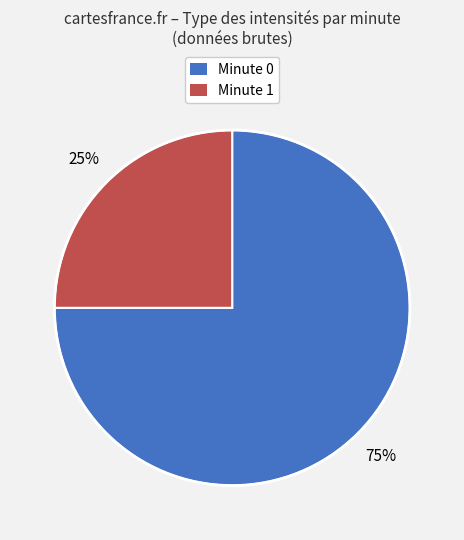

To the nearest percent, what is the difference between the largest and smallest slice percentages?

50%